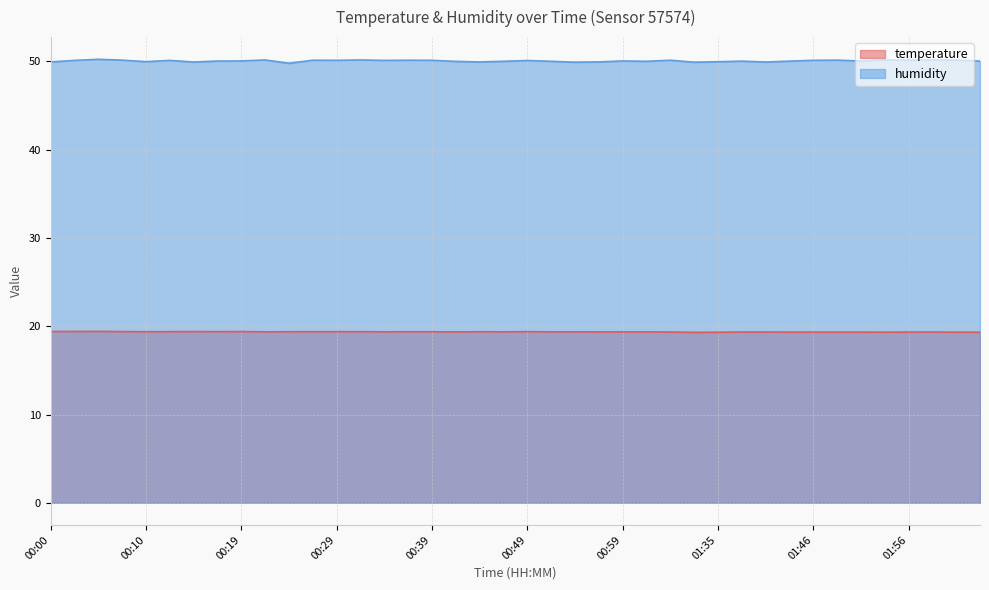

Which label corresponds to the smallest value in the chart?

01:33